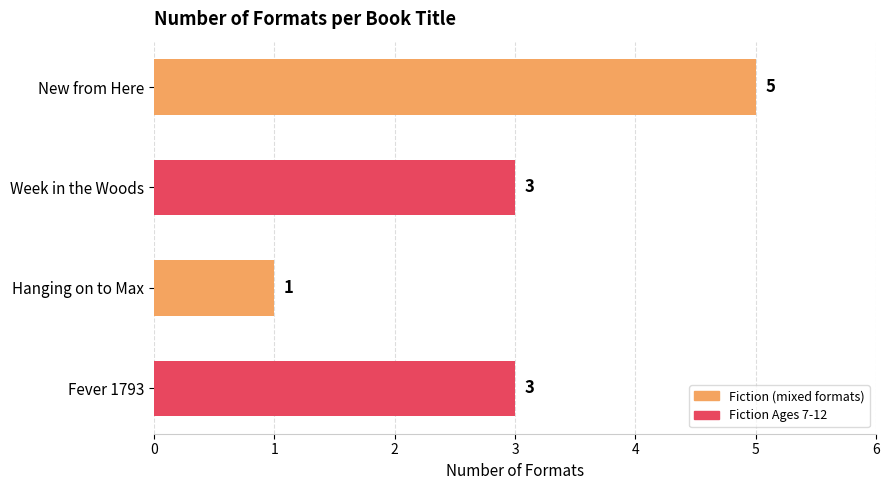

Which category has the highest value across all series?

New from Here